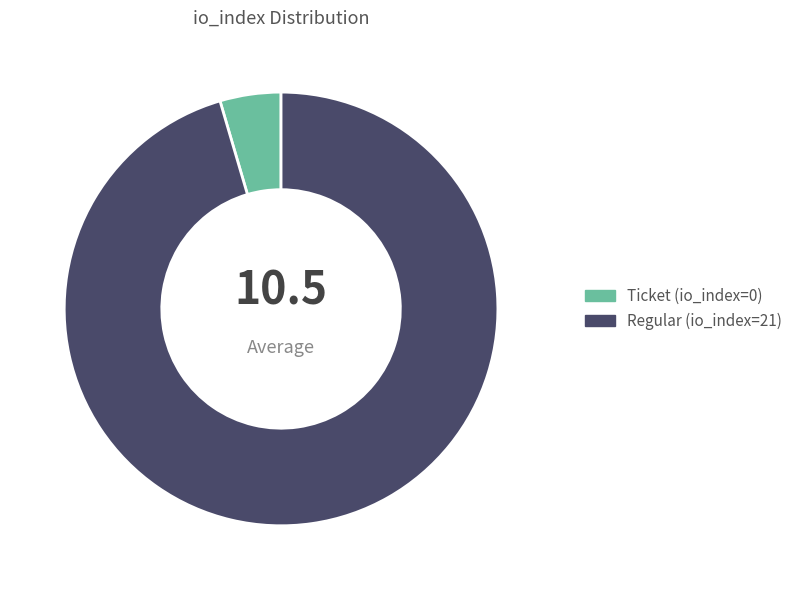

True or false: Ticket (io_index=0) accounts for 5% of the total.

True